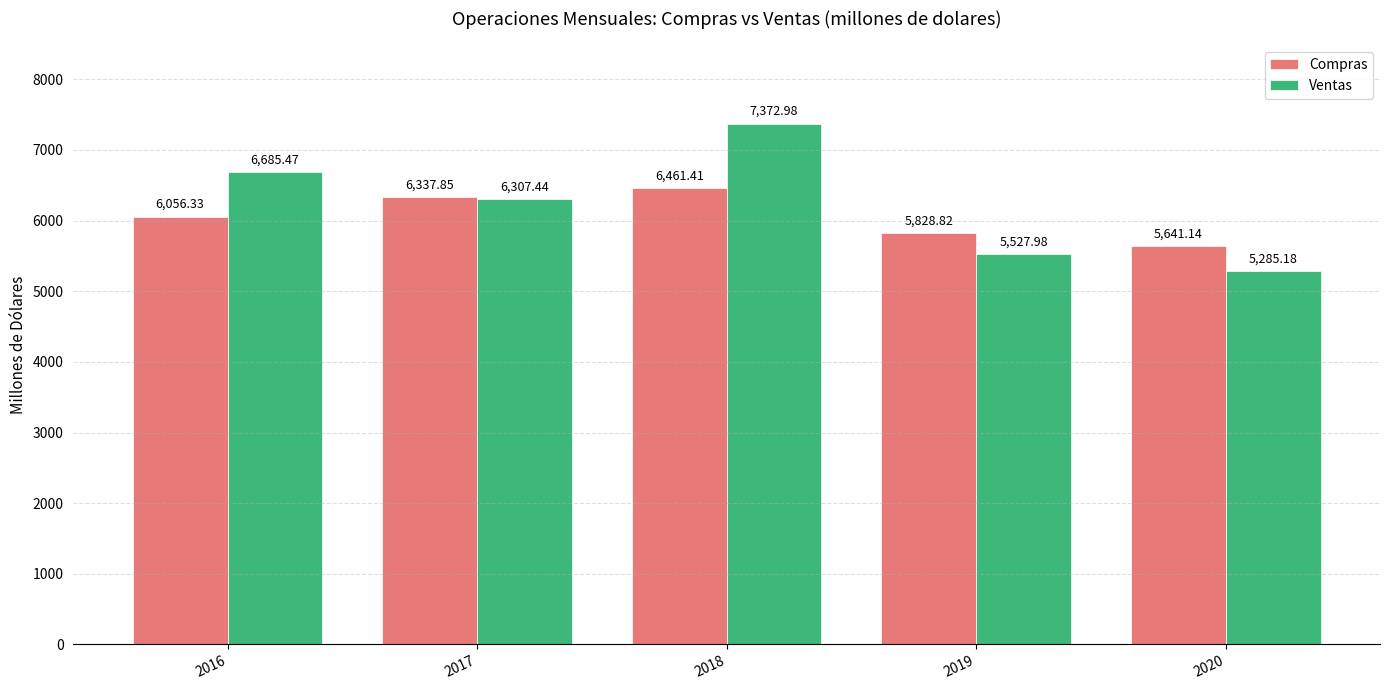

What is the difference between the Compras values at 2017 and 2019?

509.0